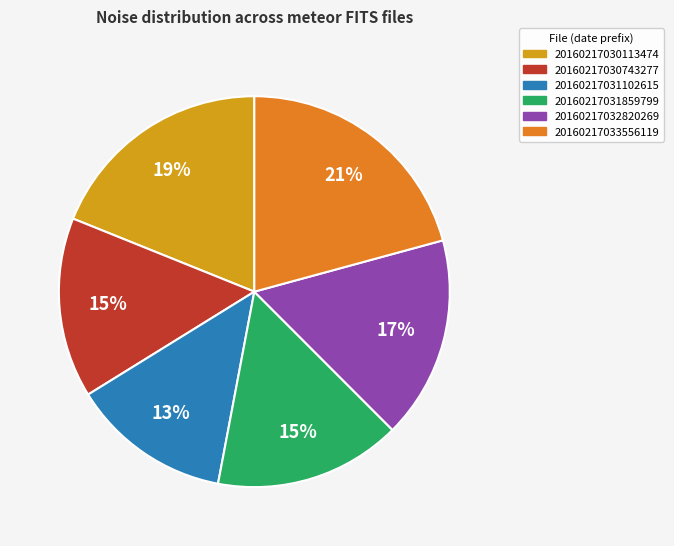

The 20160217033556119 slice represents 21% of the pie. True or false?

True